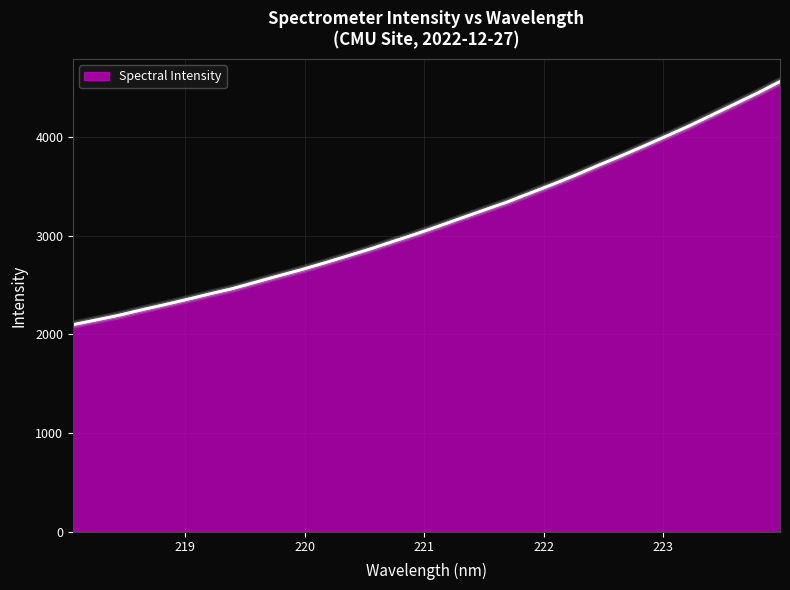

What is the smallest value displayed?

2097.9